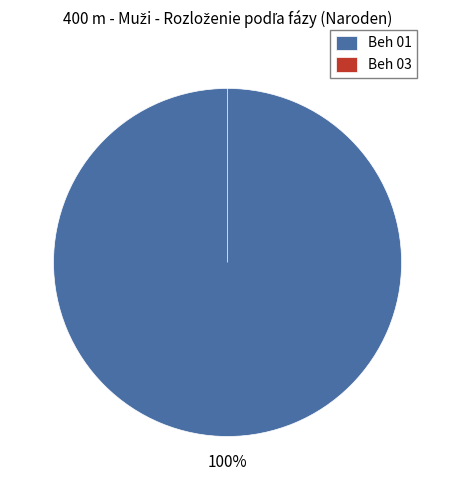

To the nearest percent, what is the average slice percentage?

50%